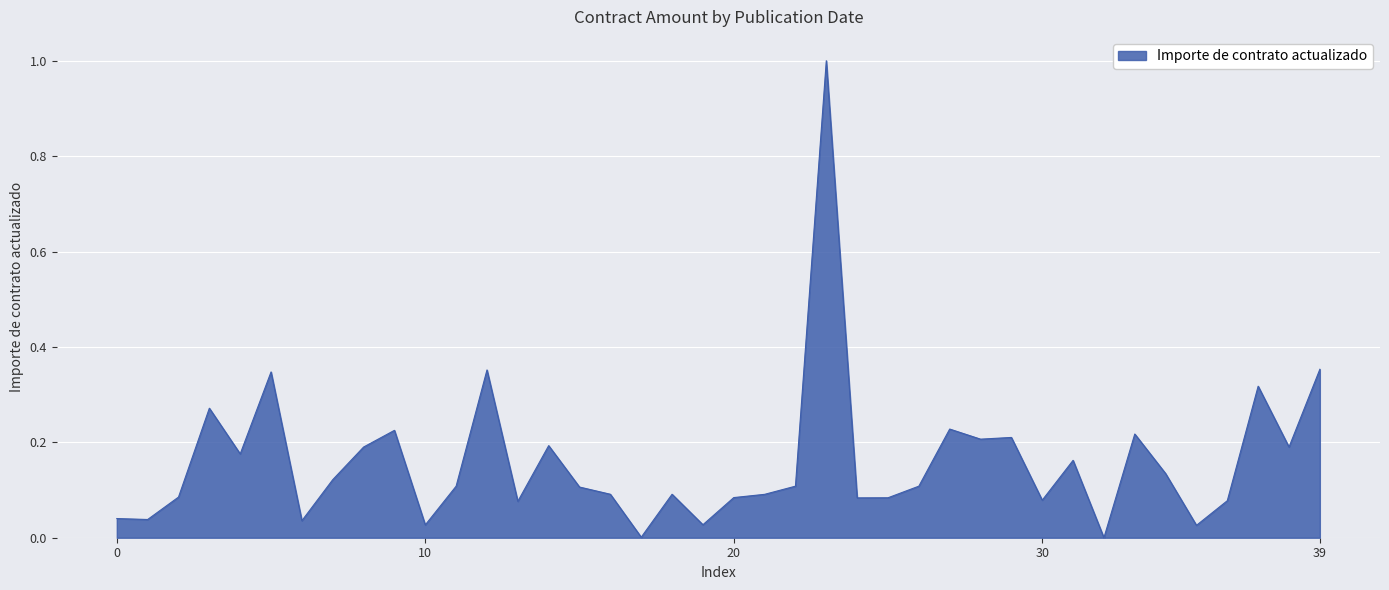

What is the greatest value displayed?

1.0